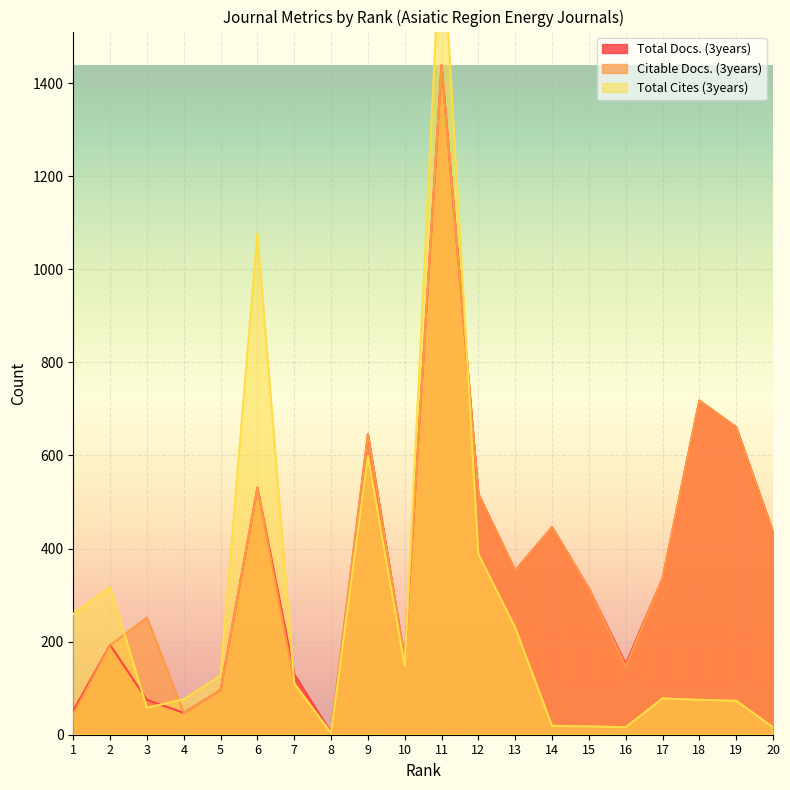

Between 16 and 18, which is larger?

18